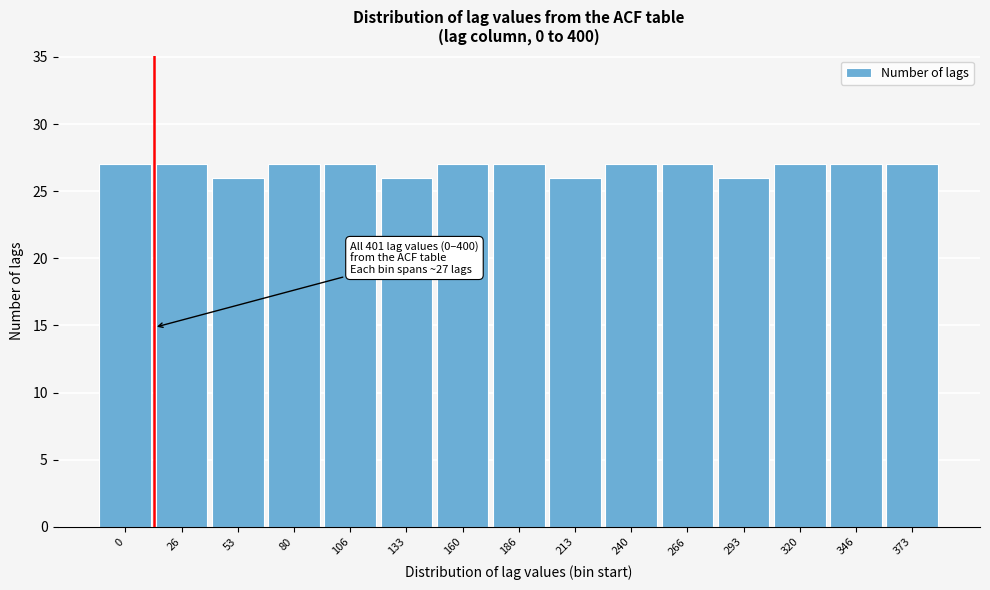

Reading right to left, transcribe all the data shown in this chart.

373=27	346=27	320=27	293=26	266=27	240=27	213=26	186=27	160=27	133=26	106=27	80=27	53=26	26=27	0=27